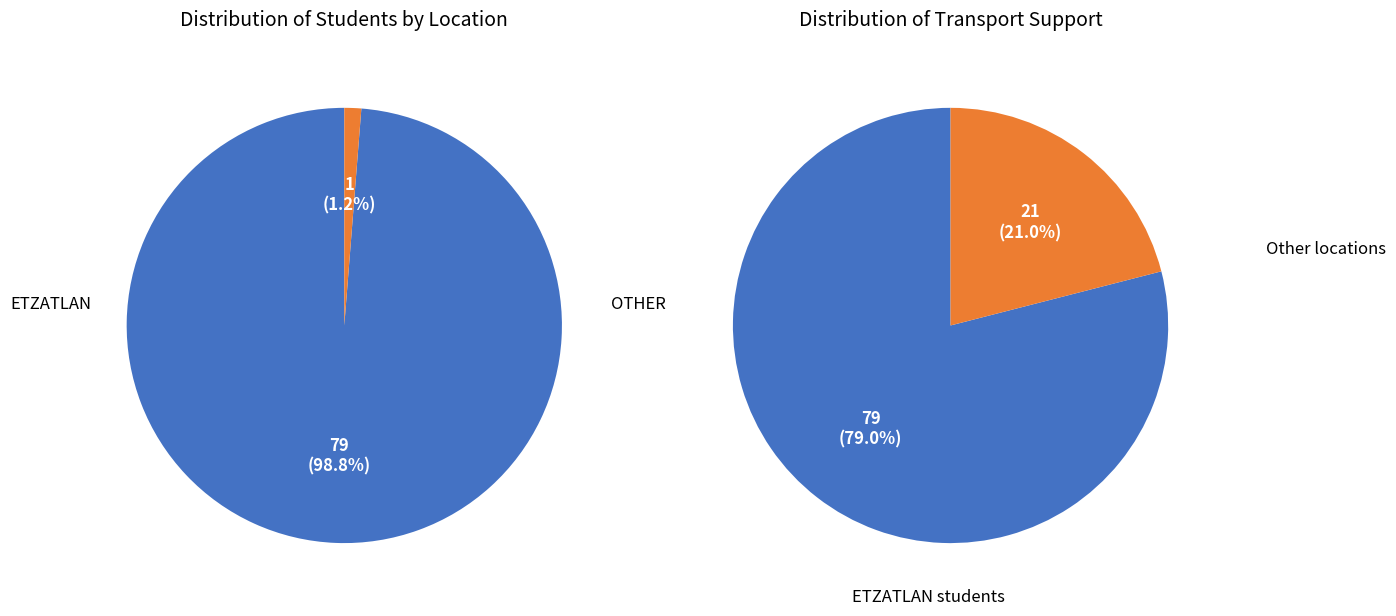

Is it true that ETZATLAN is 57% of the pie?

False